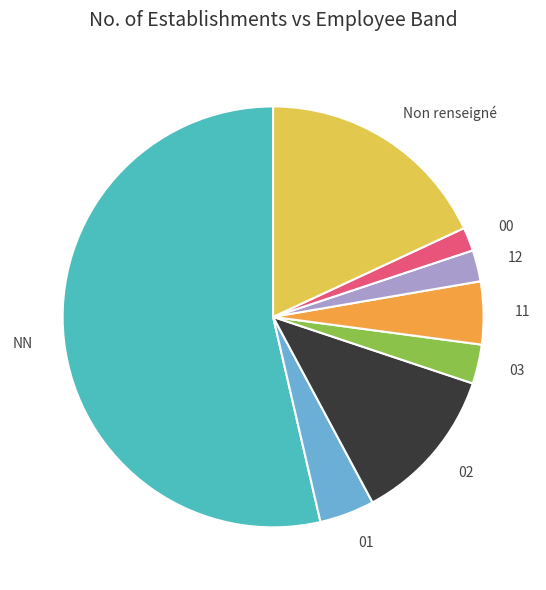

Is it true that 12 is 2% of the pie?

True